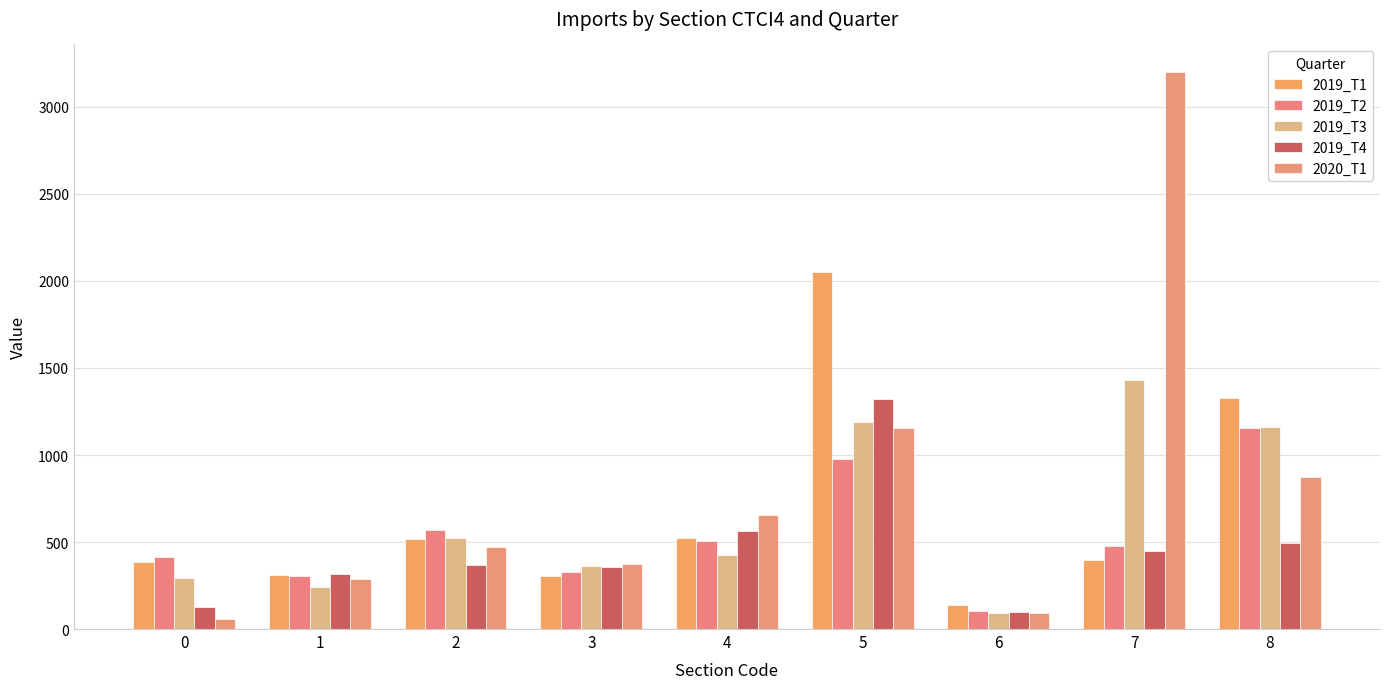

The 2019_T1 series shows 154.7 at 3. True or false?

False